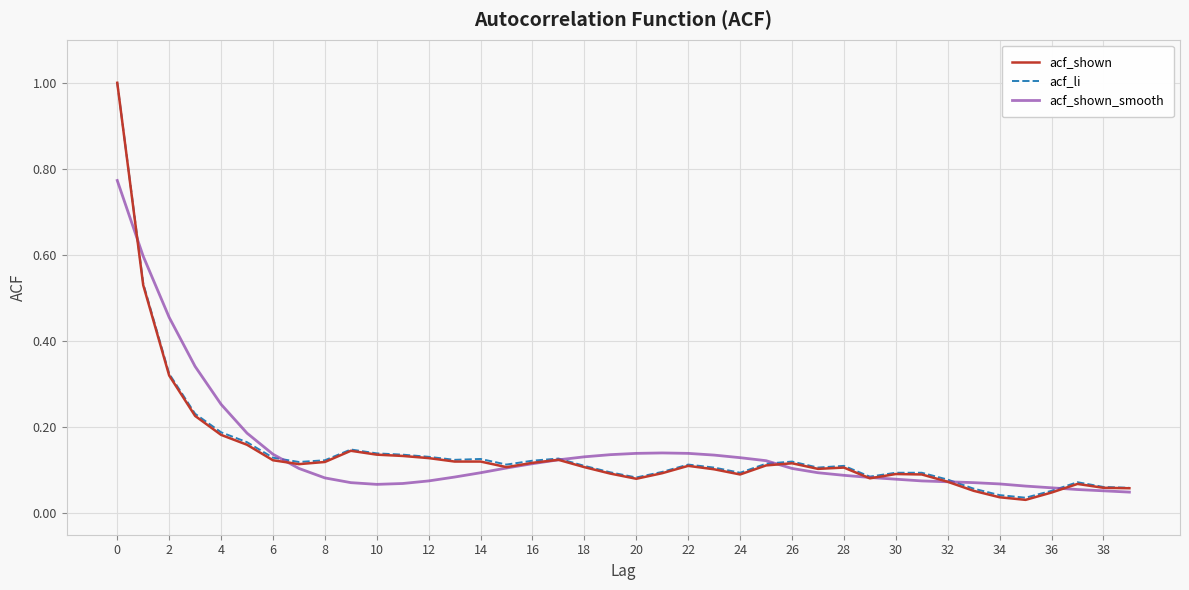

What is the maximum value shown in the chart?

1.0